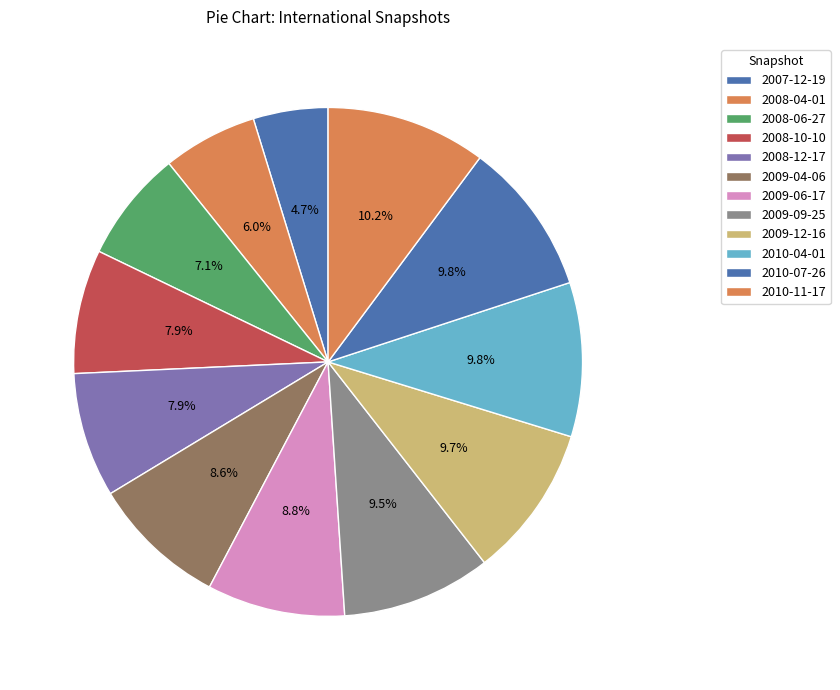

Is it true that 2009-09-25 is 9% of the pie?

True